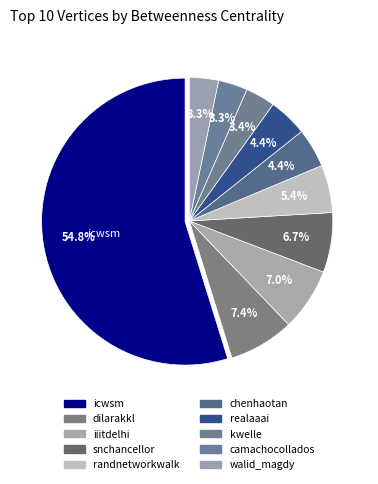

Count the number of slices in the pie.

10